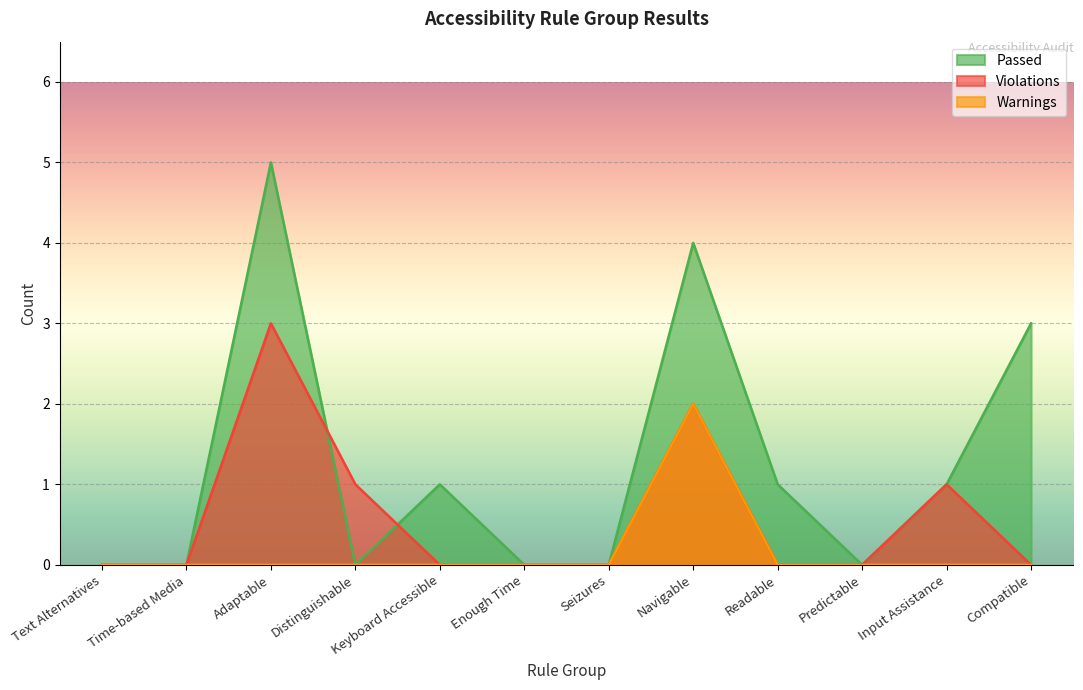

What position from the left is Enough Time?

6